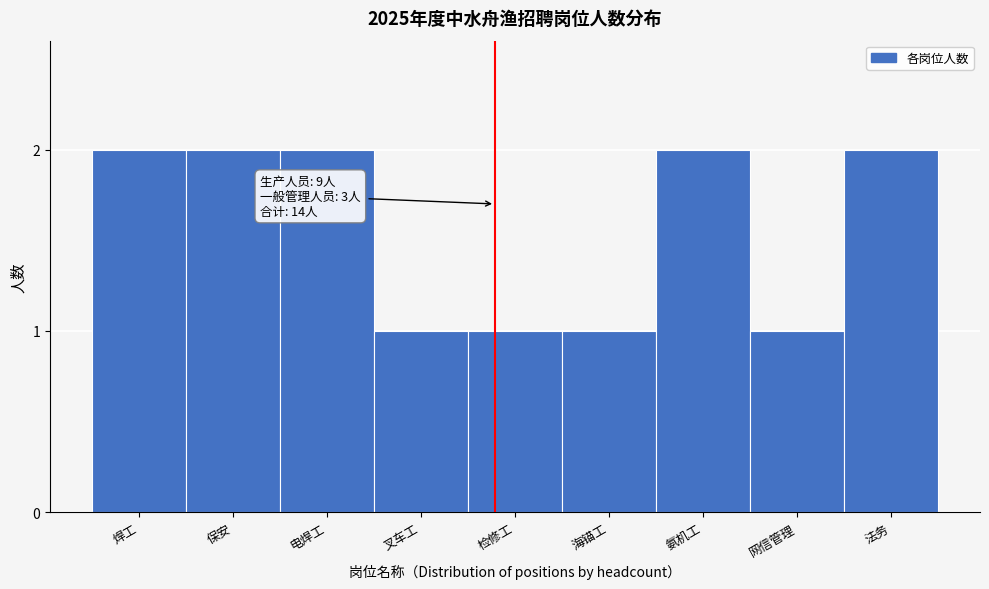

Reading left to right, extract all data points from this chart.

焊工=2	保安=2	电焊工=2	叉车工=1	检修工=1	海锚工=1	氨机工=2	网信管理=1	法务=2